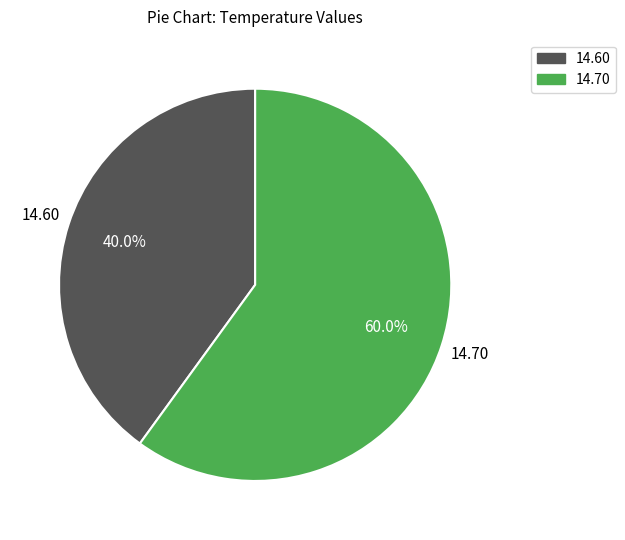

How many segments does this pie chart have?

2